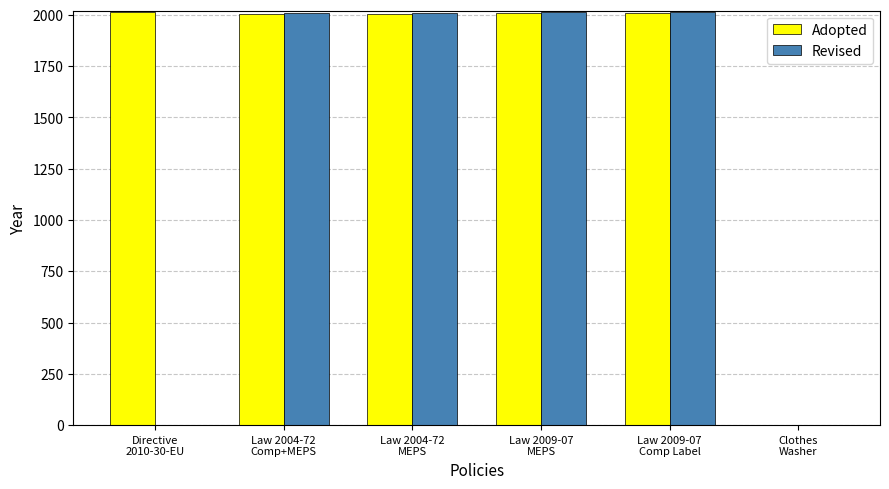

Is it true that Revised equals 2012 at Law 2009-07
Comp Label?

True